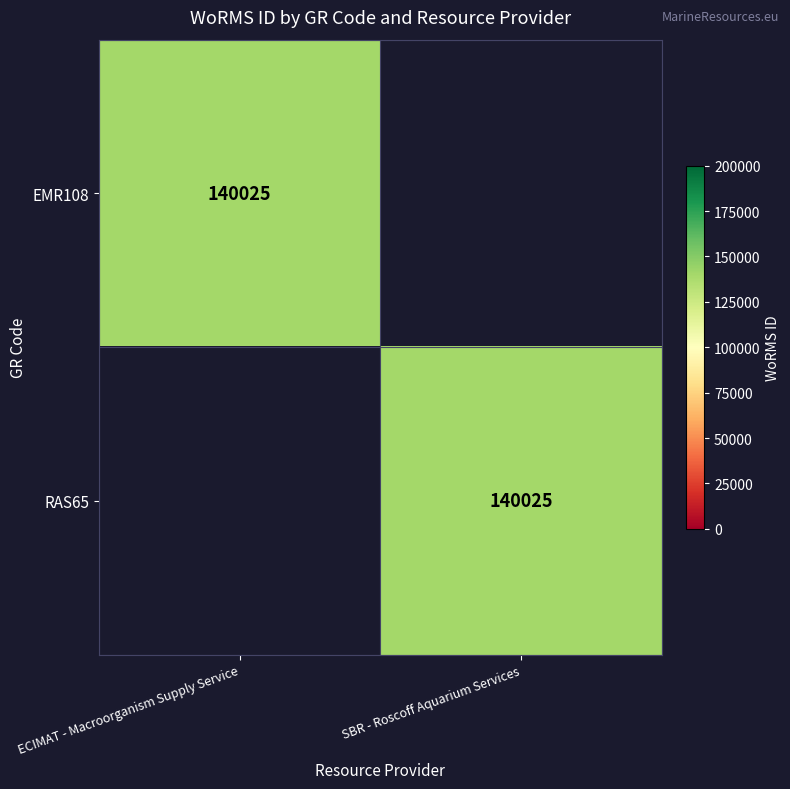

True or false: RAS65 has a value of 140025 at SBR - Roscoff Aquarium Services.

True